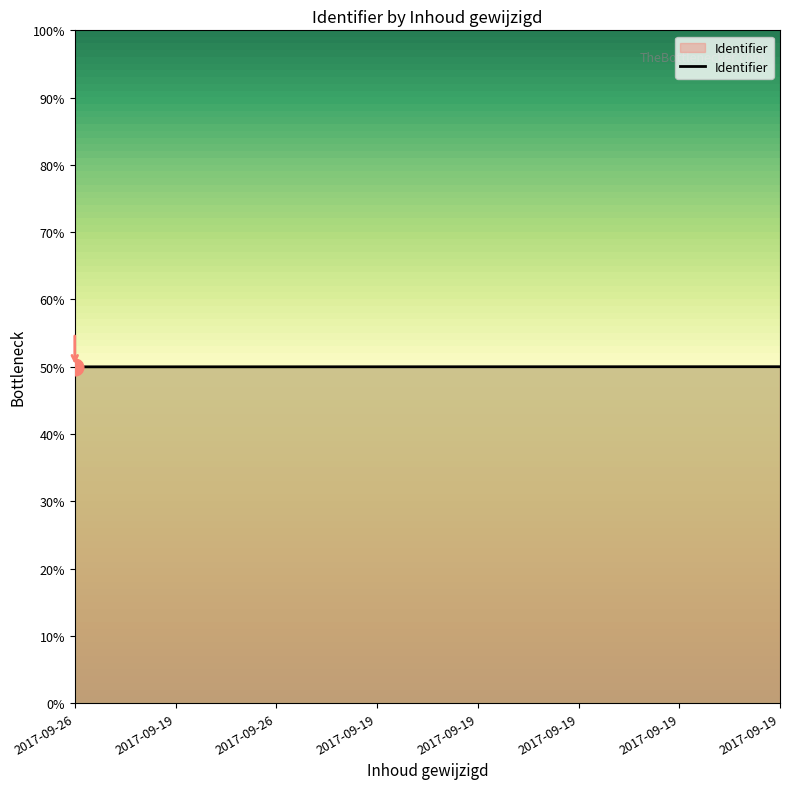

What is the change in value from 2017-09-26 to 2017-09-19?

+12